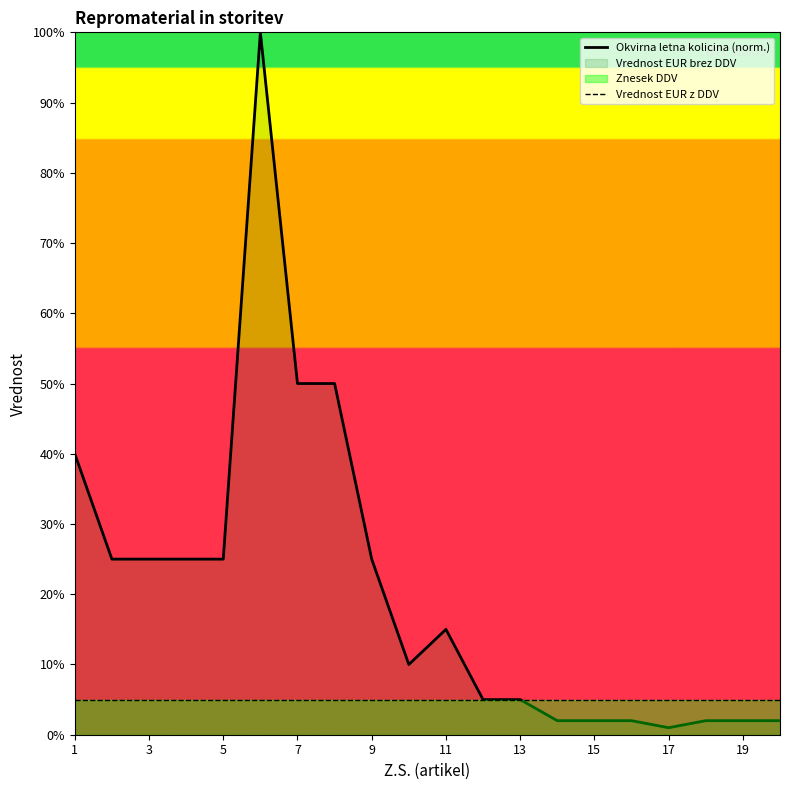

Is the value of Okvirna letna kolicina (norm.) at 19 greater than the value of Vrednost EUR z DDV at 1?

No